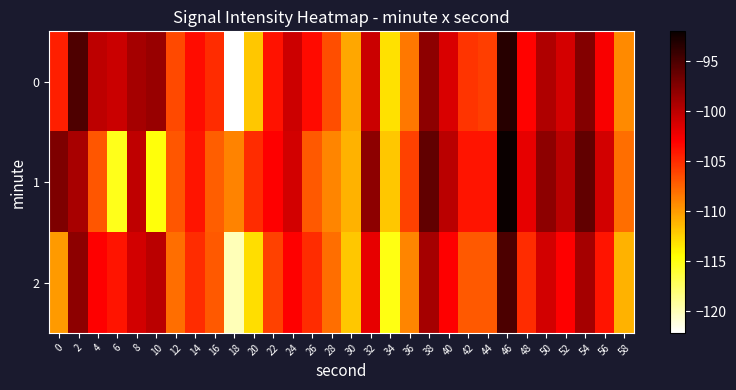

Which label corresponds to the largest value in the chart?

46